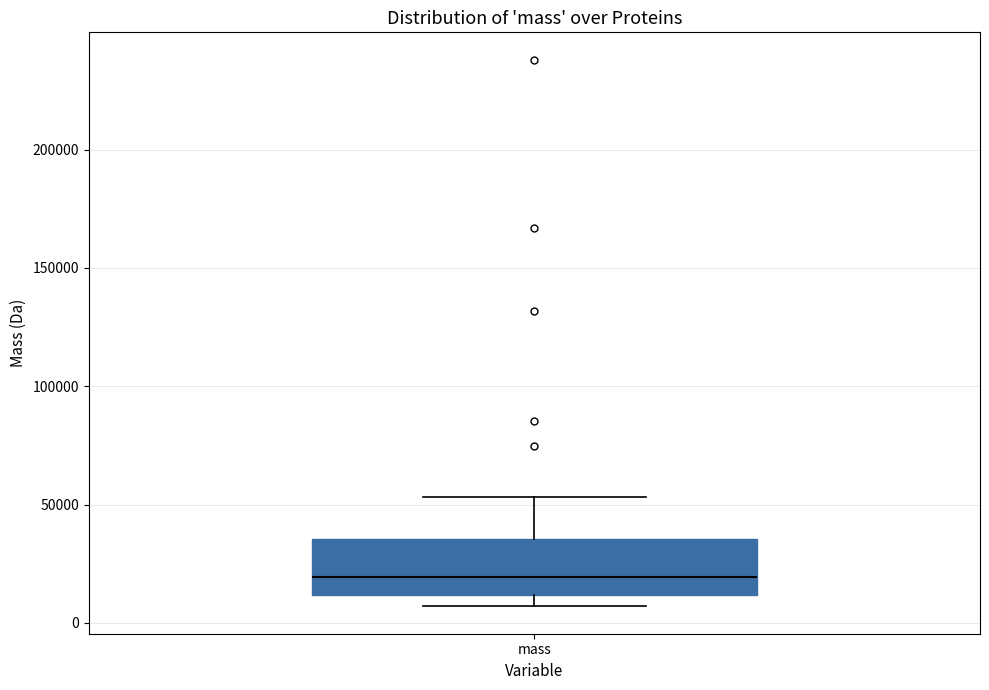

Read this box plot against the y-axis: the position of the median line, the range covered by the box, and the ends of both whiskers. The values are not printed on the chart, so give them approximately, as read against the axis.

median 20000, box 10000 to 35000, whiskers 5000 to 55000